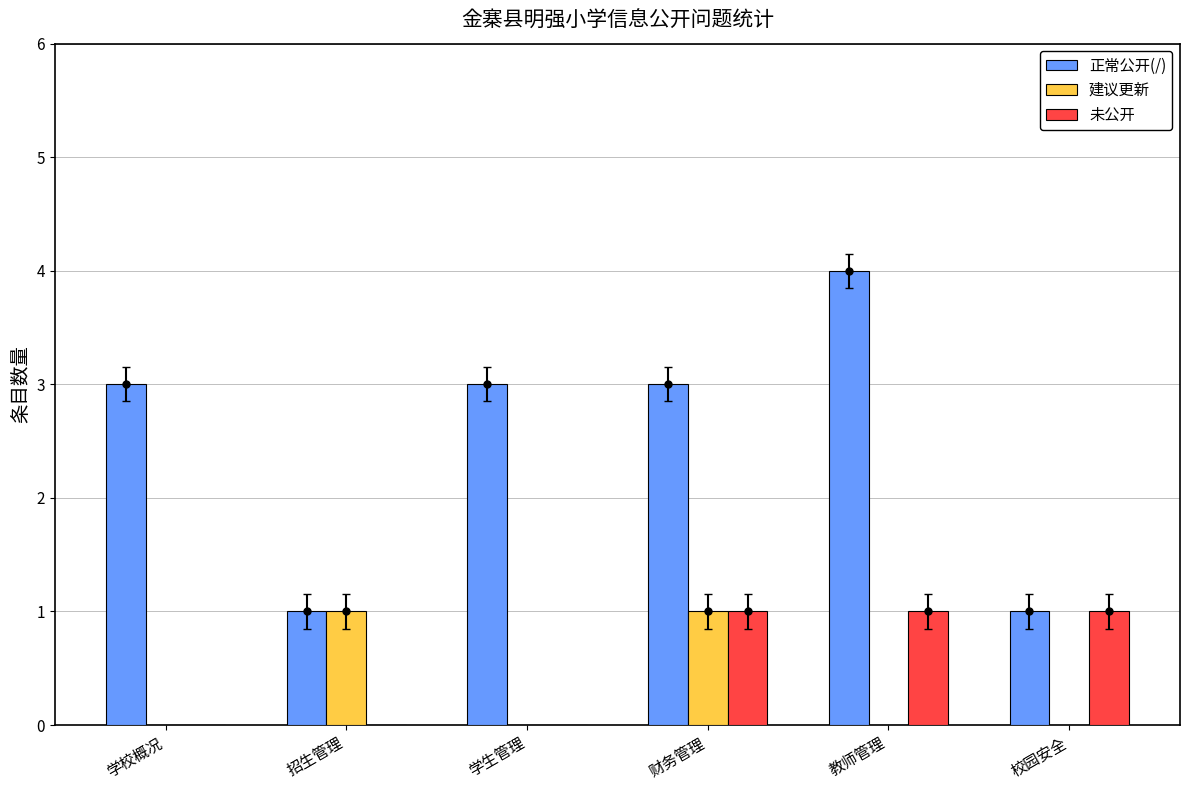

Which series has the largest total across all categories?

正常公开(/)